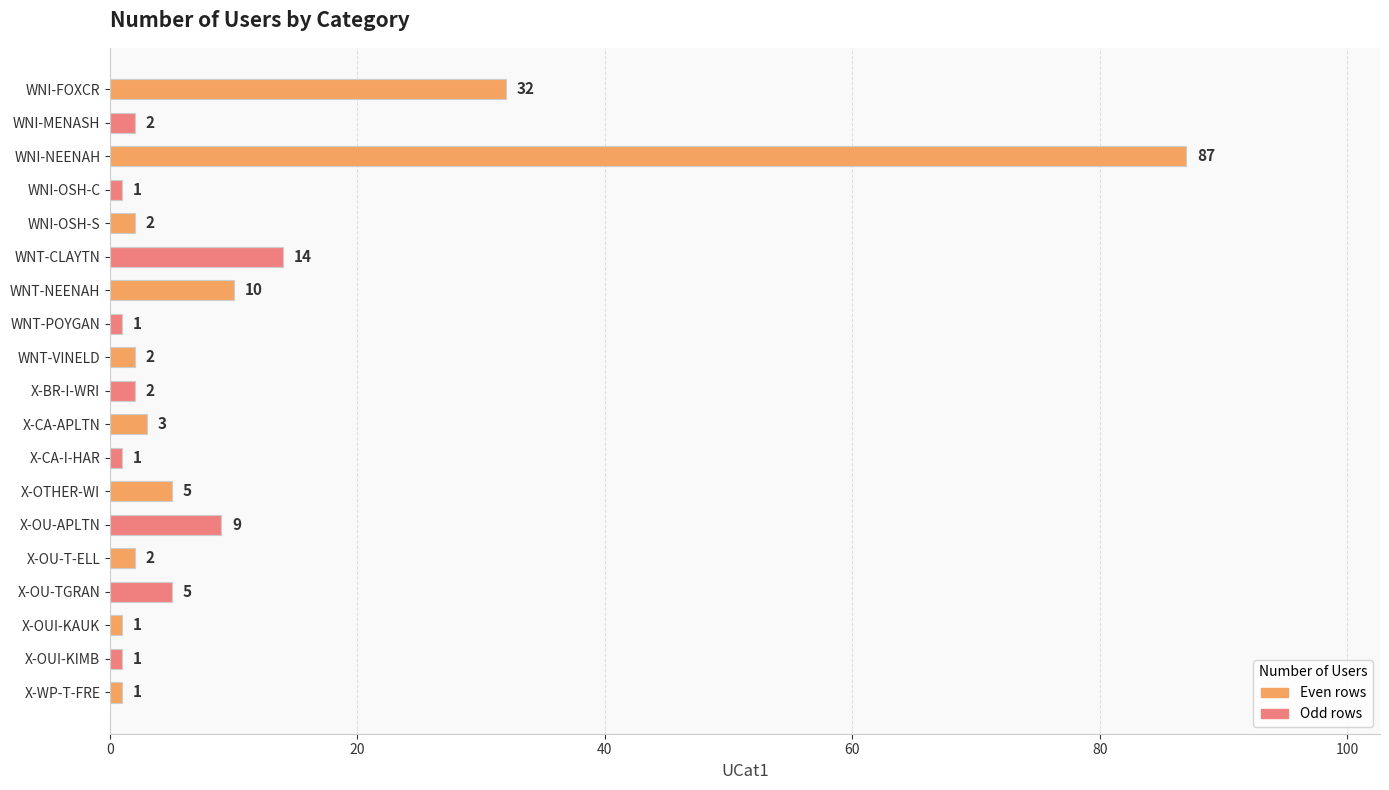

What is the difference between the second highest and minimum values?

31